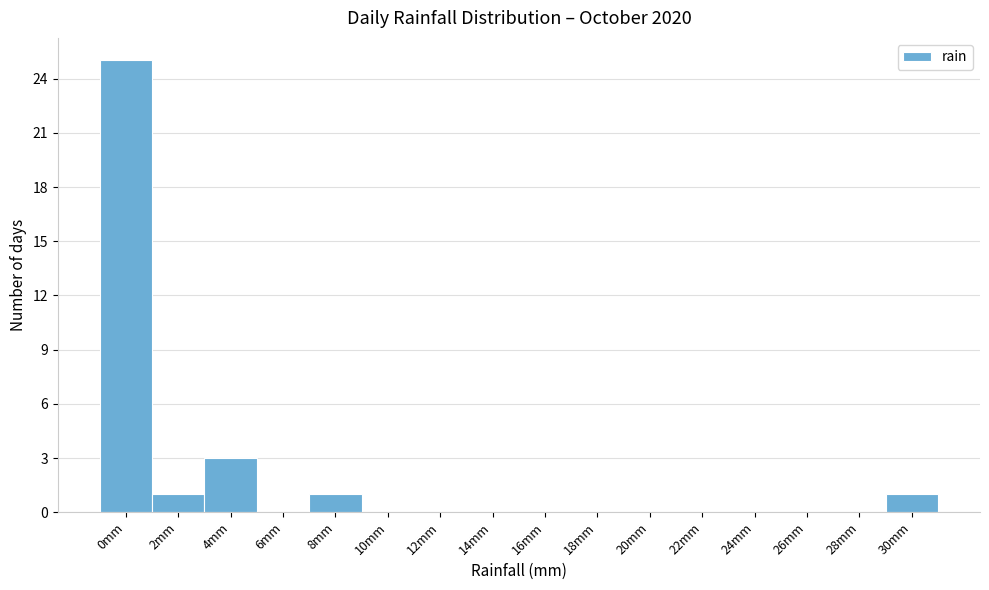

Reading right to left, what are all the values shown in this chart?

30mm=1	28mm=0	26mm=0	24mm=0	22mm=0	20mm=0	18mm=0	16mm=0	14mm=0	12mm=0	10mm=0	8mm=1	6mm=0	4mm=3	2mm=1	0mm=25